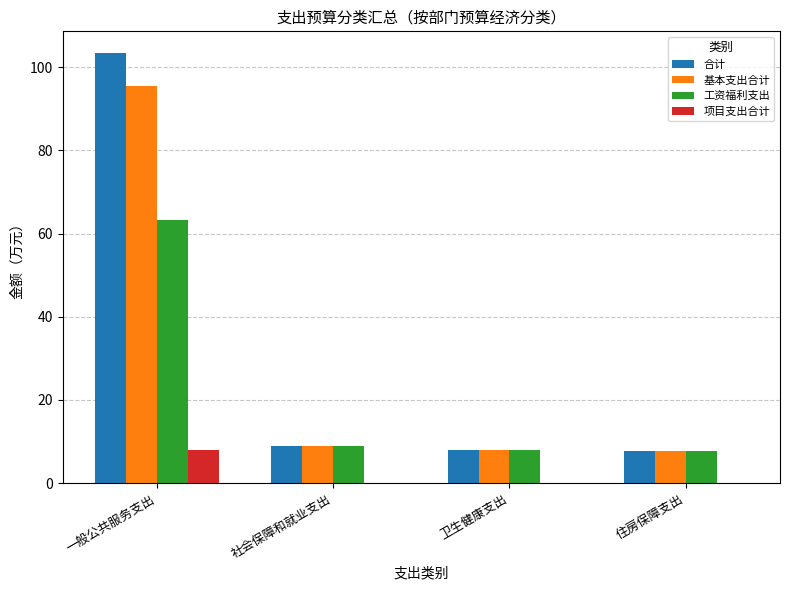

The value of 项目支出合计 at 卫生健康支出 is 0.0. True or false?

True